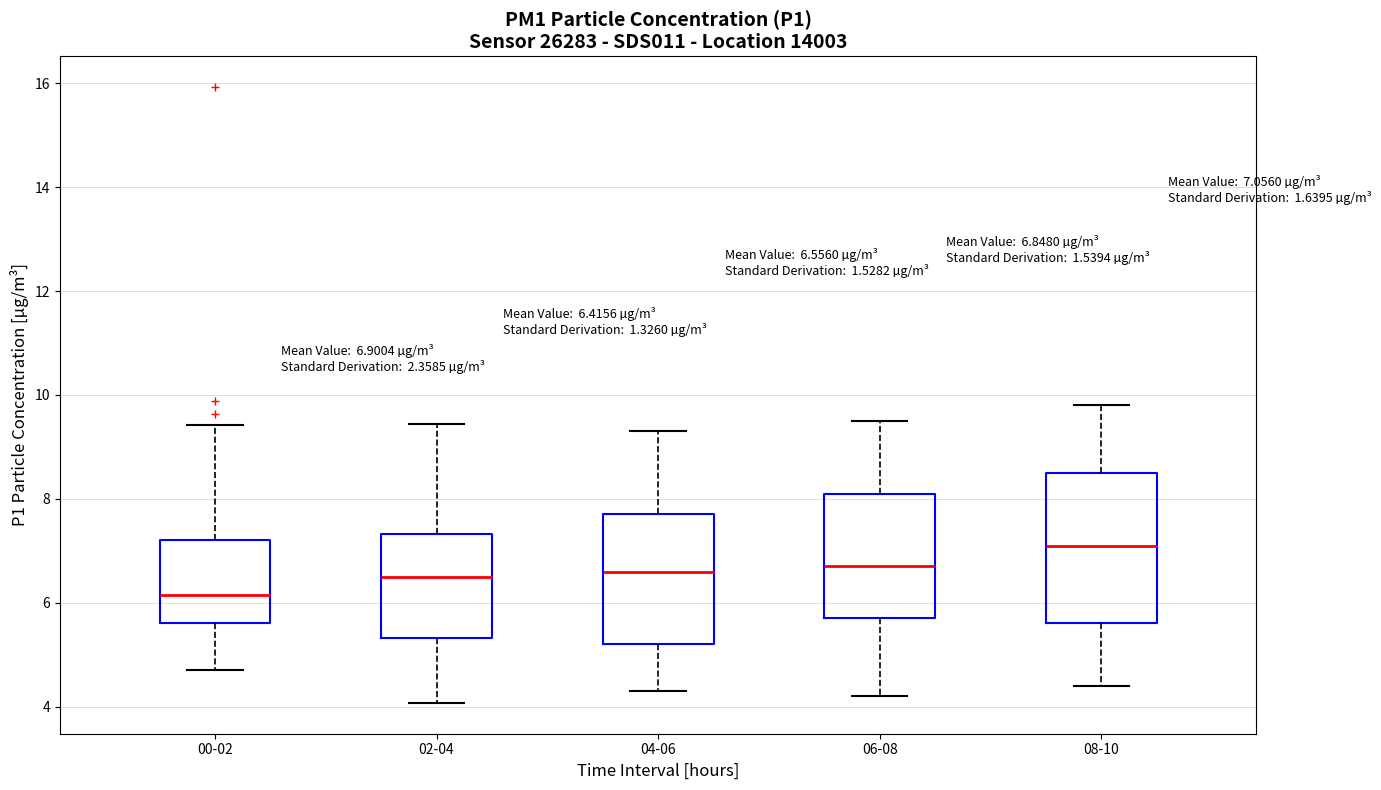

Comparing the boxes themselves (not the whiskers), which one is the tallest?

08-10